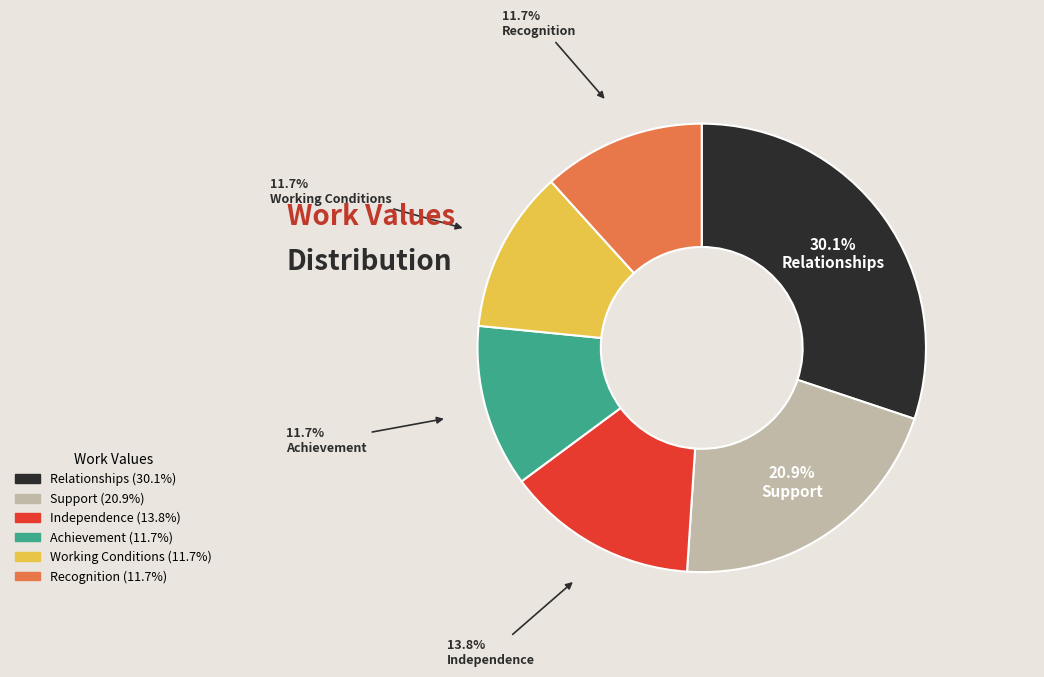

What percentage do Recognition and Relationships together represent?

41.8%